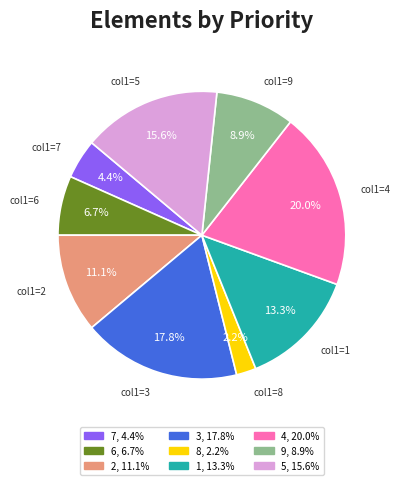

Count the number of slices in the pie.

9